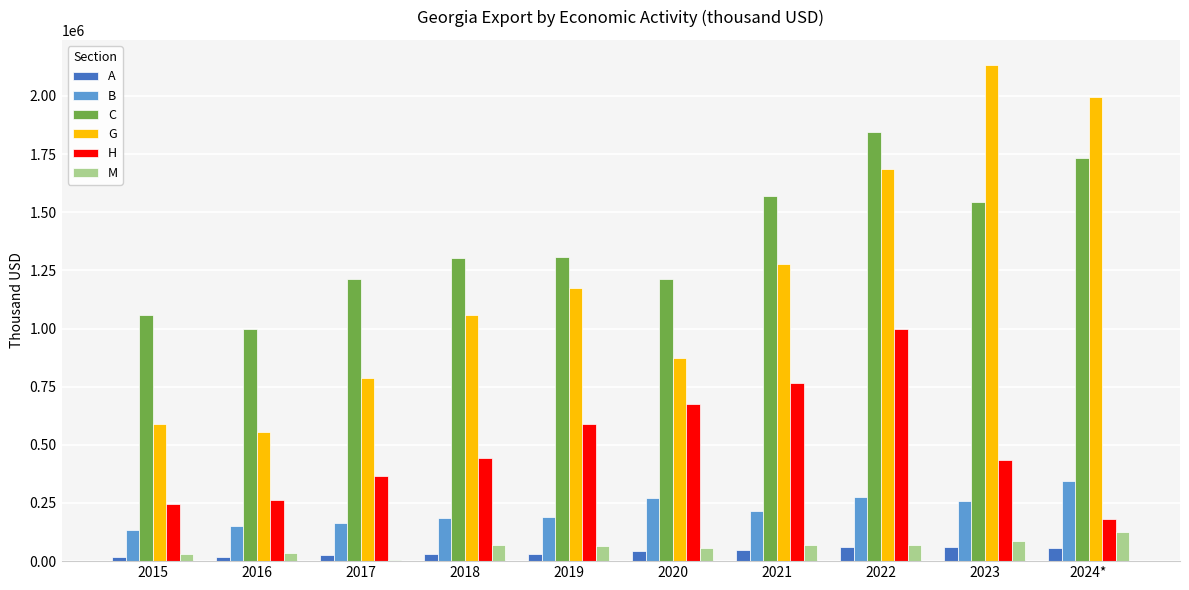

What are all the series names shown in the legend?

A, B, C, G, H, M